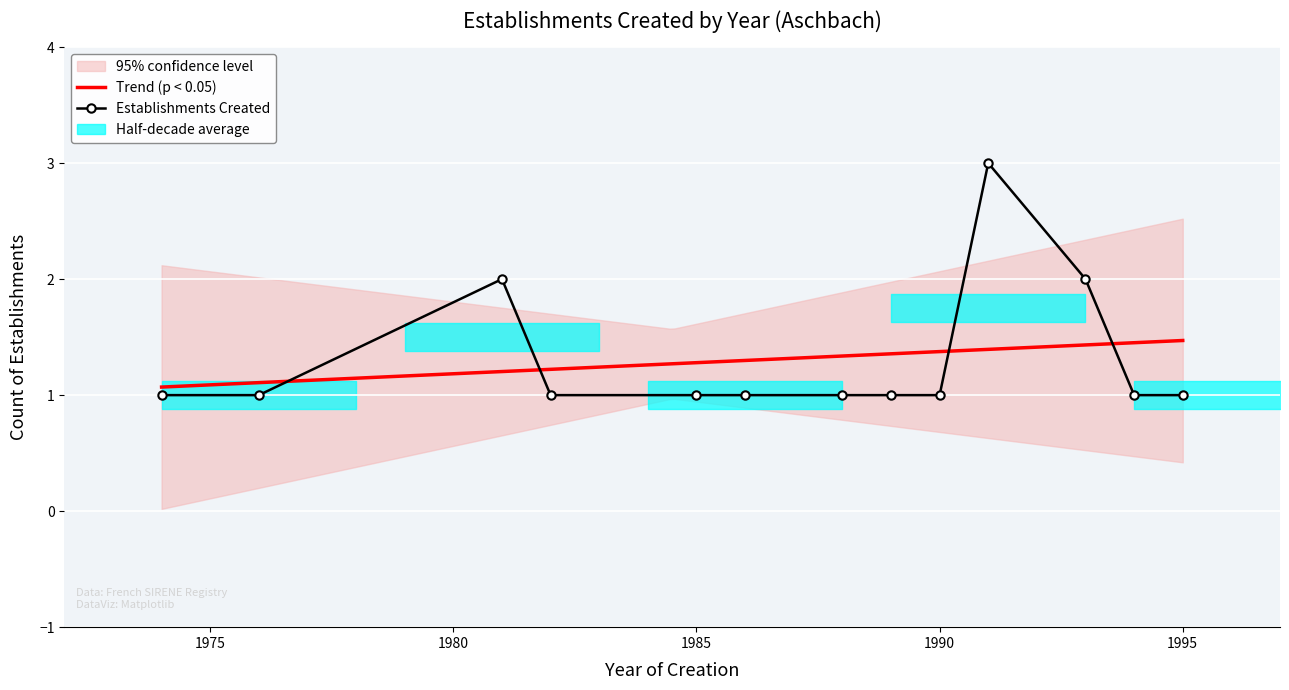

List the series in order of their overall mean, lowest first.

Trend (p < 0.05), Establishments Created